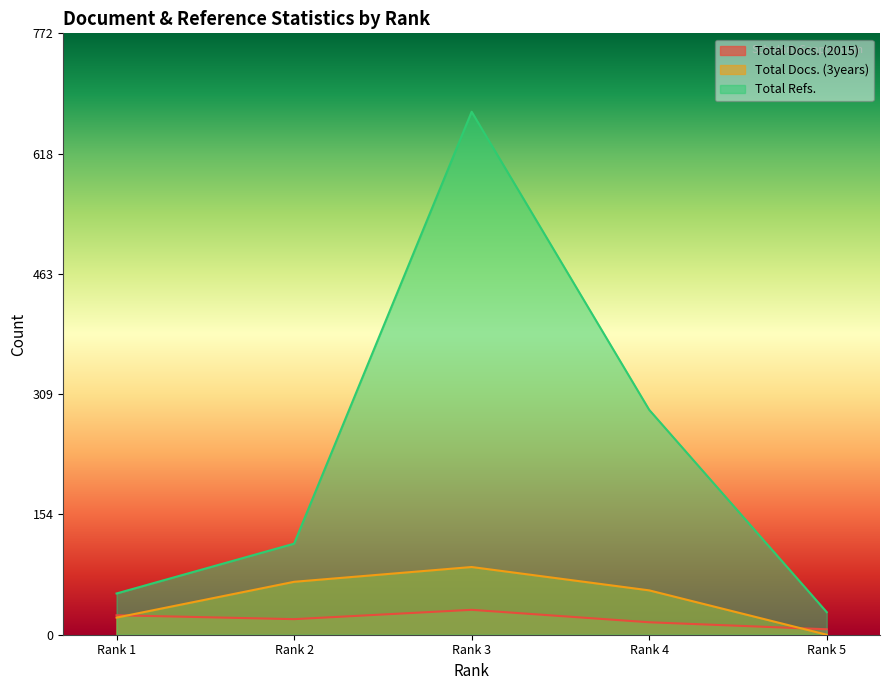

At which category does the chart reach its minimum across all series?

Rank 5